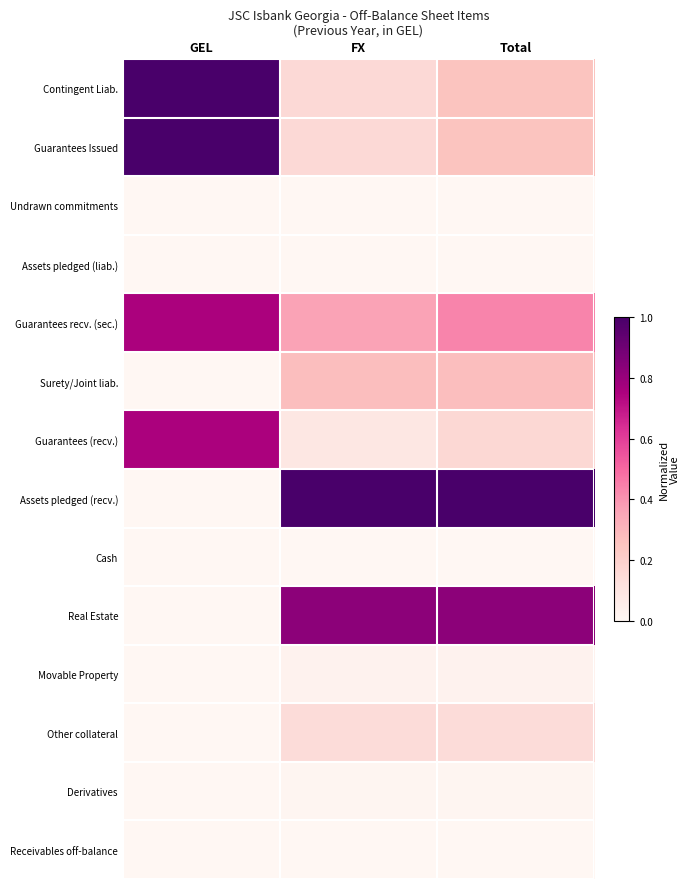

List the series in order of their peak value, lowest first.

Assets pledged (liab.), Undrawn commitments, Cash, Receivables off-balance, Derivatives, Movable Property, Other collateral, Surety/Joint liab., Guarantees recv. (sec.), Guarantees (recv.), Real Estate, Guarantees Issued, Contingent Liab., Assets pledged (recv.)